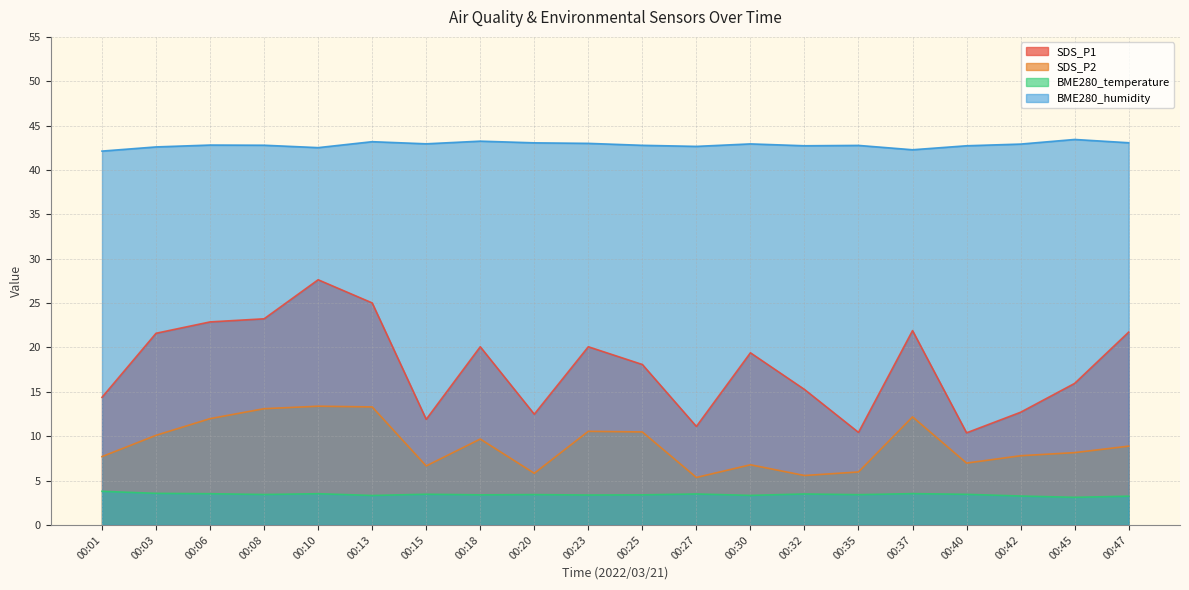

Rank the series by their maximum value, from lowest to highest.

BME280_temperature, SDS_P2, SDS_P1, BME280_humidity